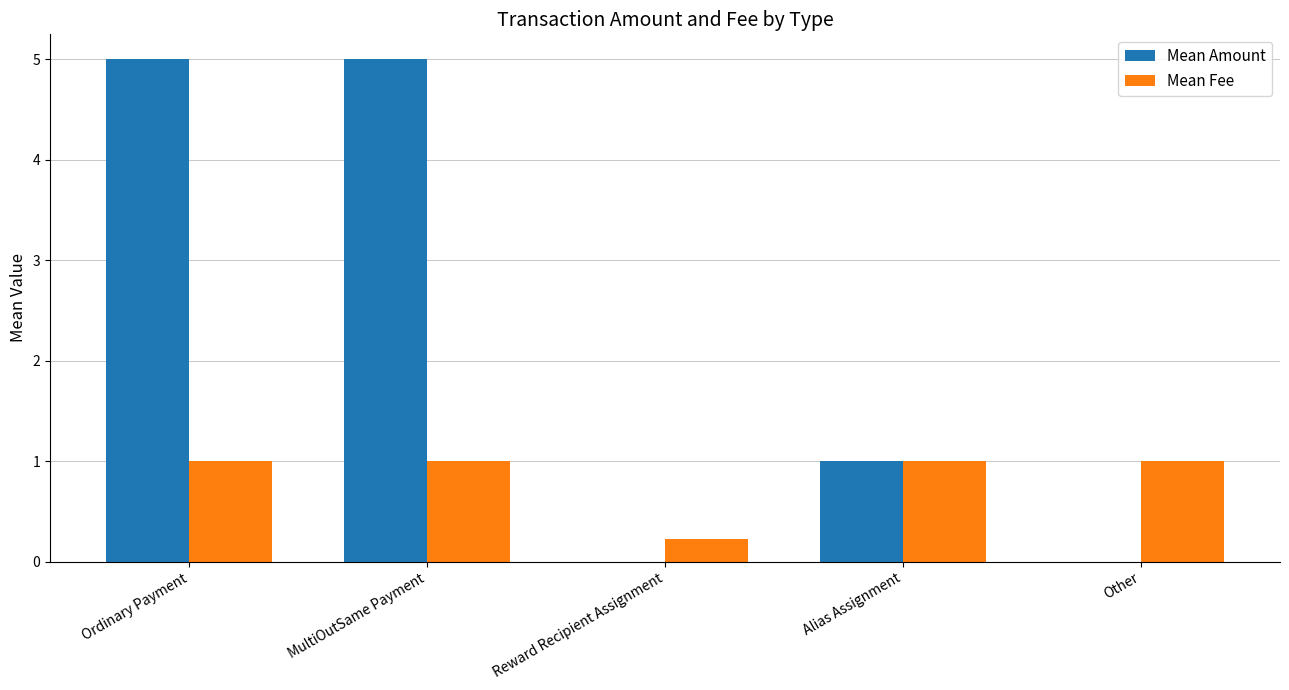

What is the highest value of the Mean Fee series?

1.0